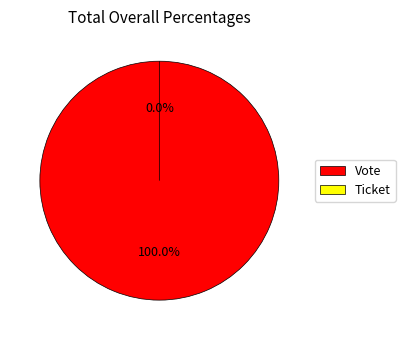

Do Vote and Ticket together represent more than half of the pie?

Yes